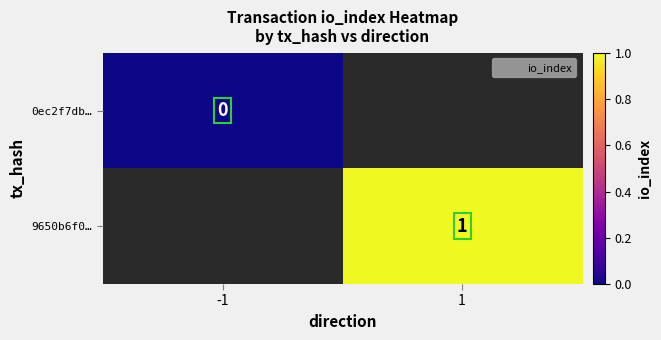

What is the approximate value of 9650b6f0… at 1?

1.0